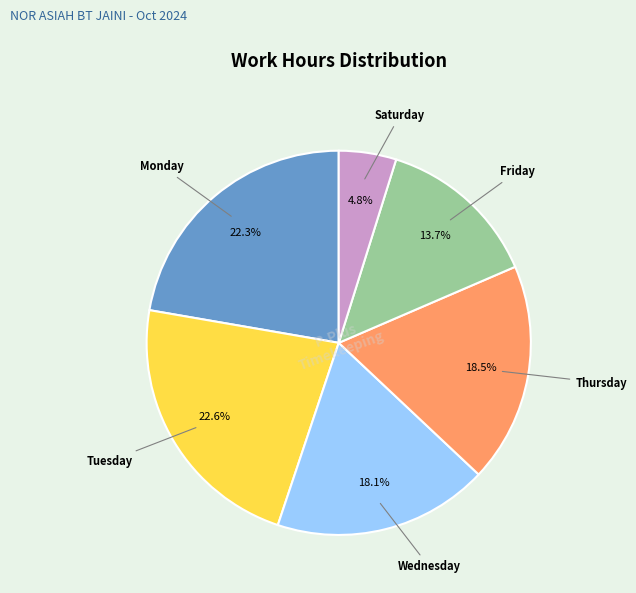

Is there any slice that represents more than half of the pie?

No